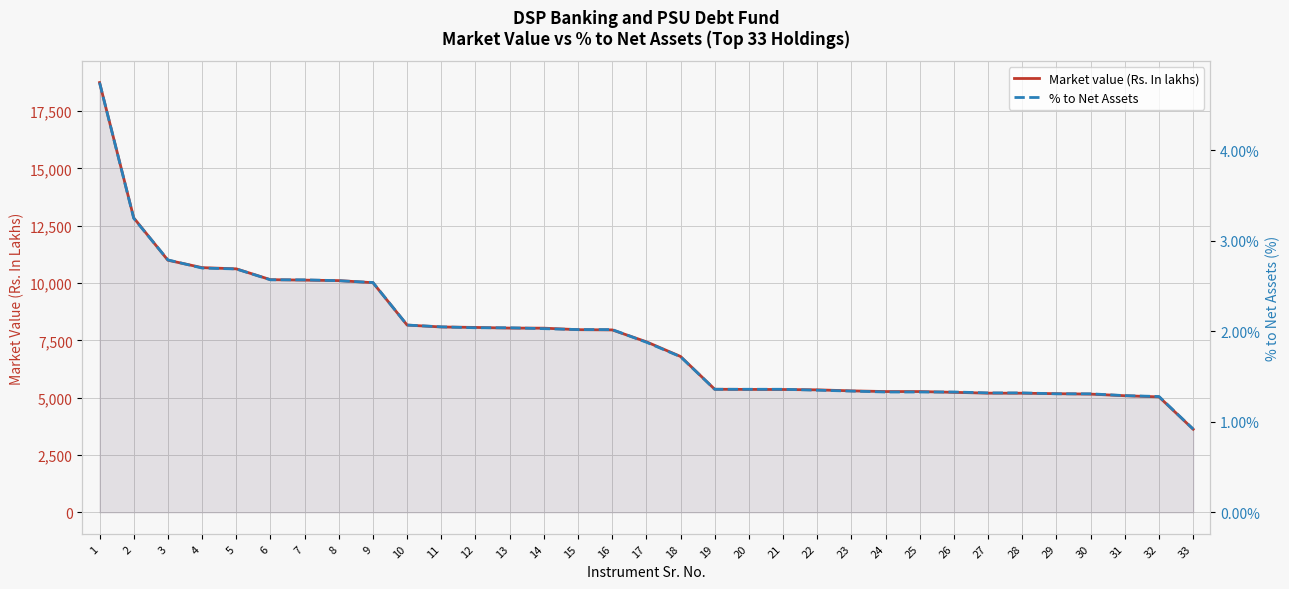

At which category does the chart reach its peak across all series?

1